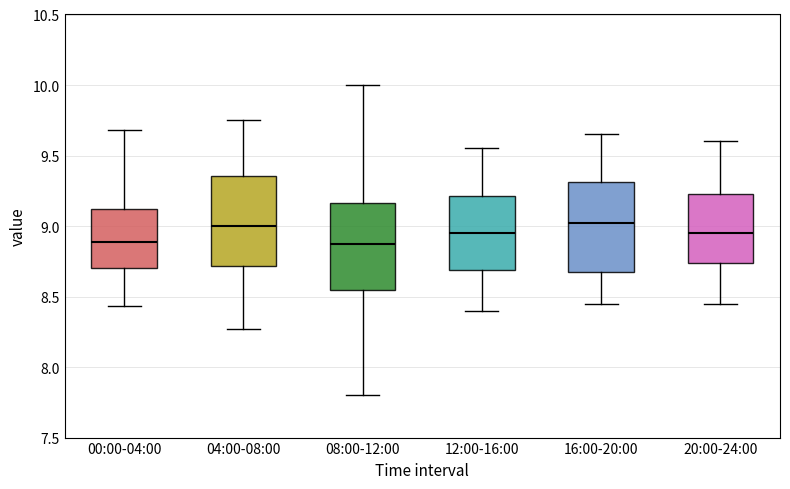

Where does the median line of the box for 16:00-20:00 sit on the y-axis? The values are not printed on the chart, so give them approximately, as read against the axis.

9.05